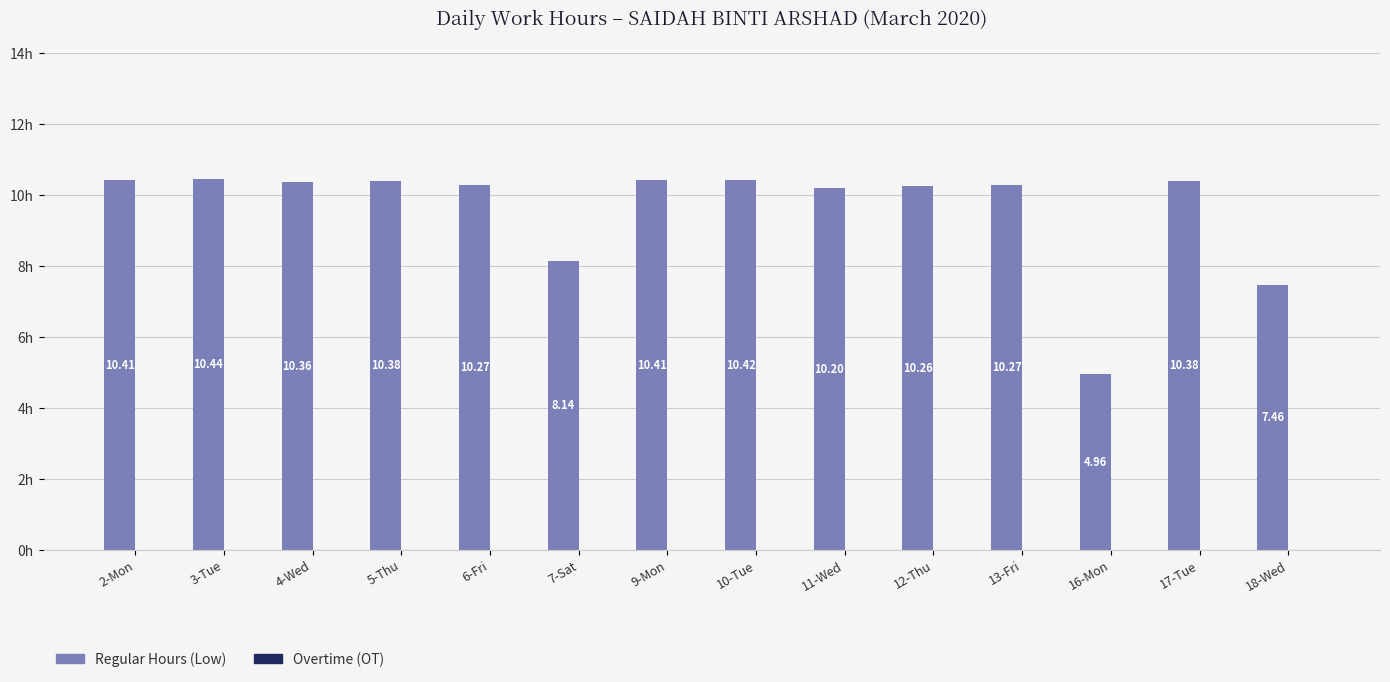

Approximately how many times larger is the value at 11-Wed compared to 18-Wed?

1.4